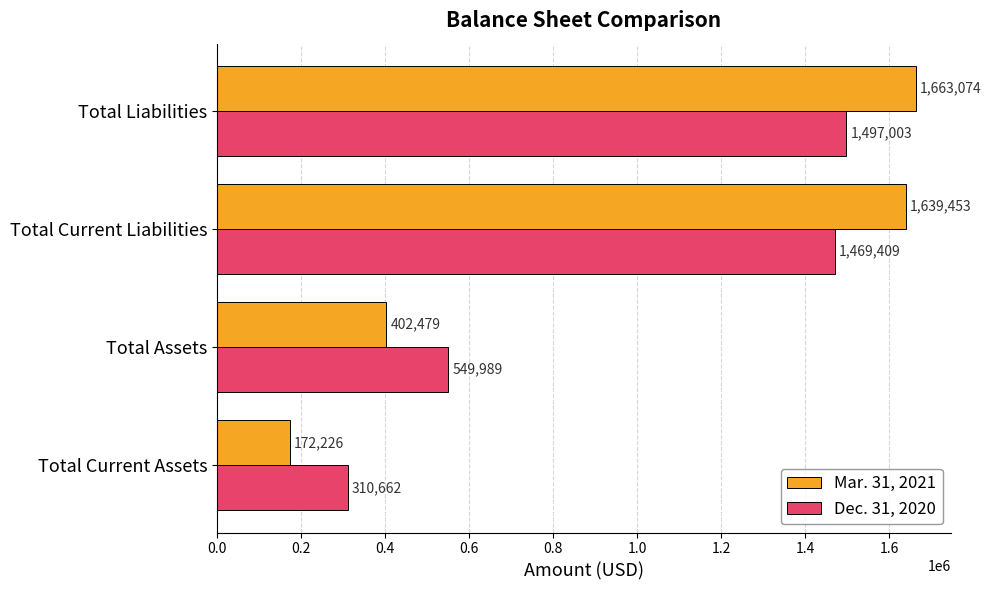

Is it true that Mar. 31, 2021 equals 155412 at Total Assets?

False